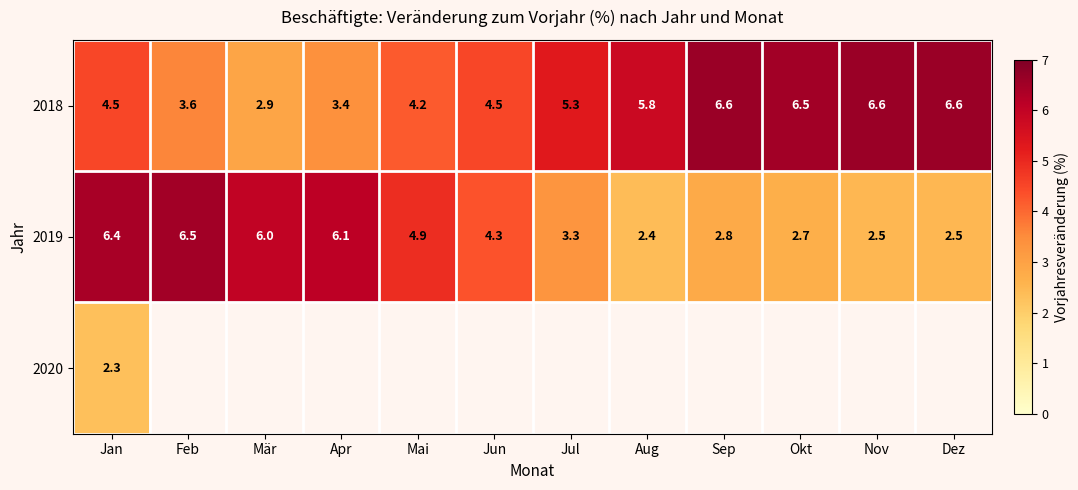

The 2018 series shows 7.9 at Jul. True or false?

False